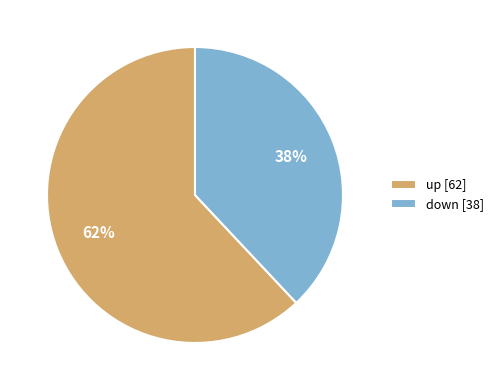

Which slice is the largest?

up